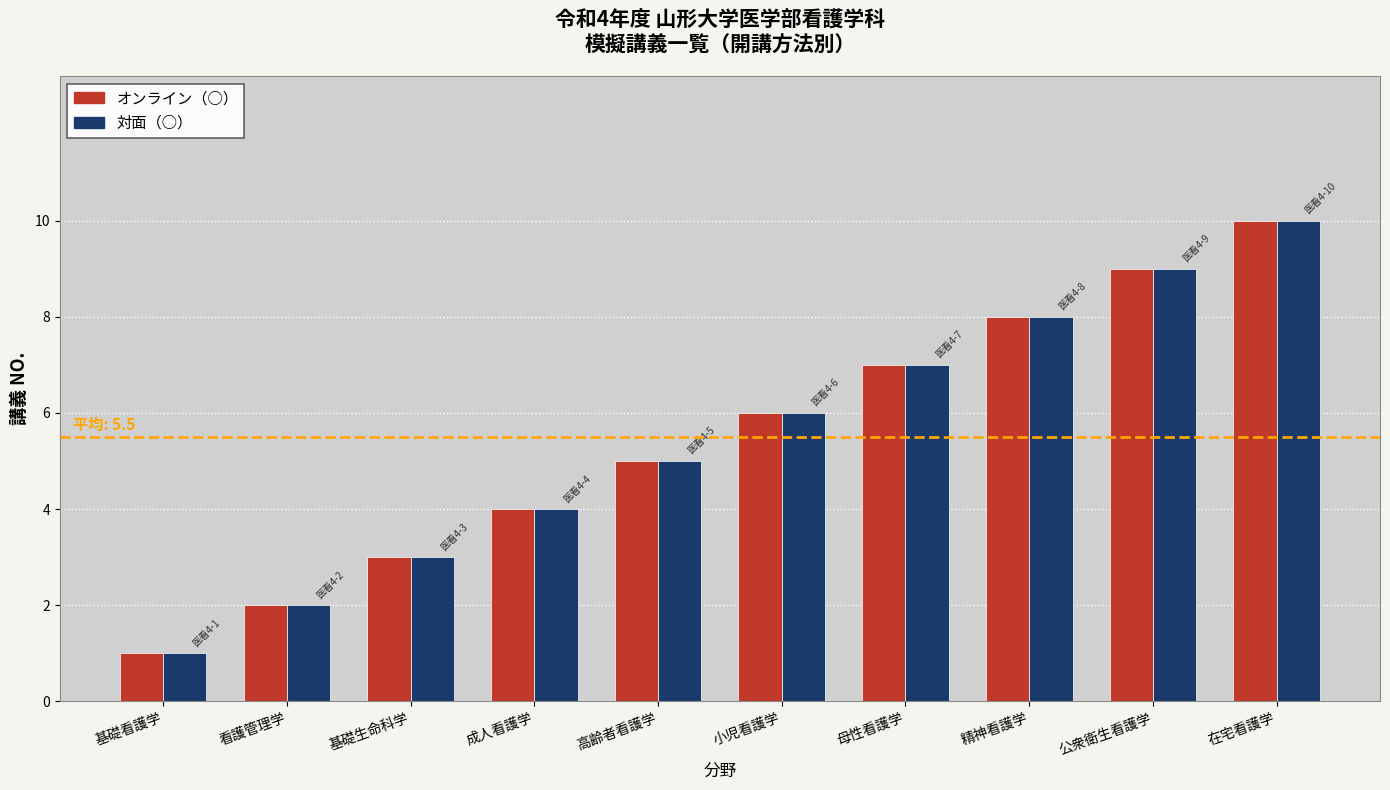

Is the value of 対面（○） at 在宅看護学 greater than the value of オンライン（○） at 母性看護学?

Yes